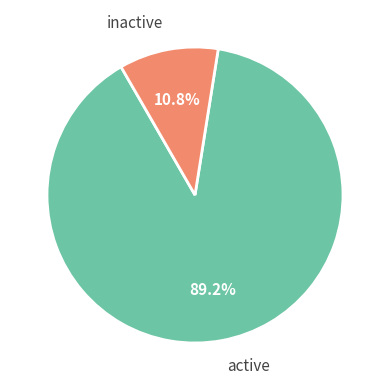

What percentage do active and inactive together represent?

100.0%